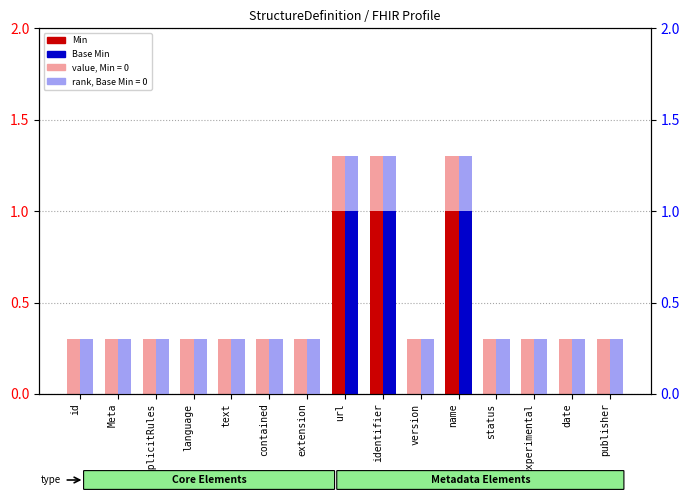

What is the sum of all Min values?

3